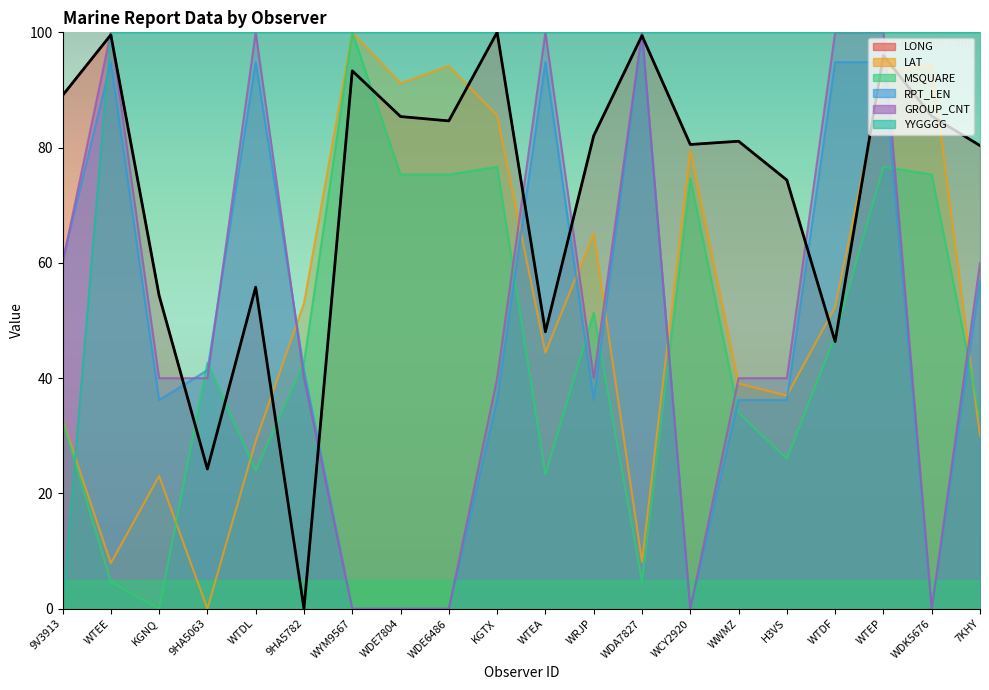

Is it true that LAT equals 78.2 at 9HA5782?

False